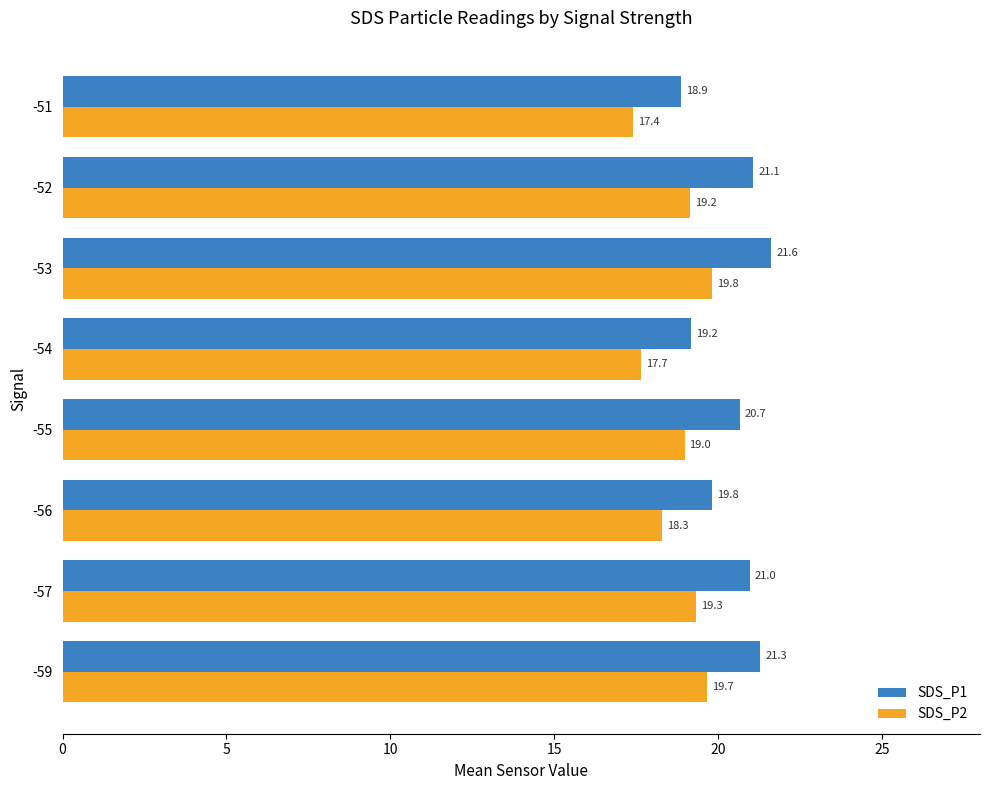

Read the SDS_P1 value at -52.

21.1